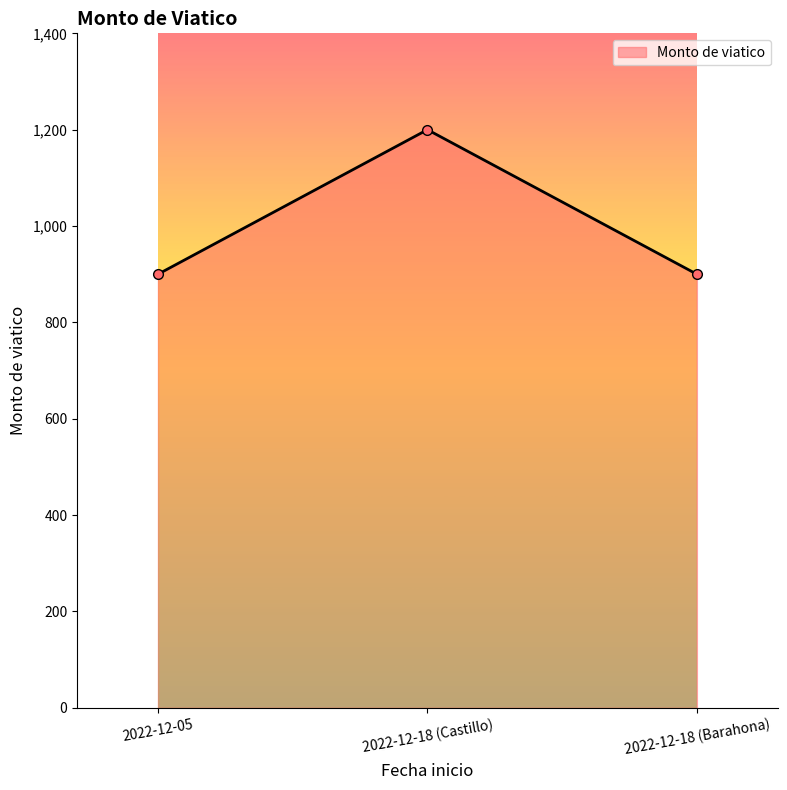

Which label corresponds to the largest value in the chart?

2022-12-18 (Castillo)